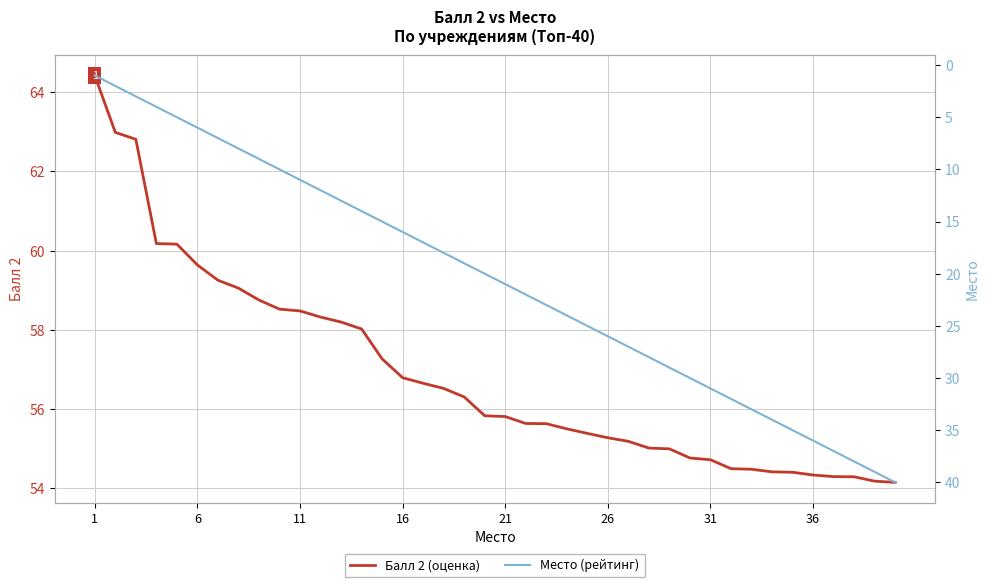

True or false: Место (рейтинг) and Балл 2 (оценка) intersect in this chart.

False